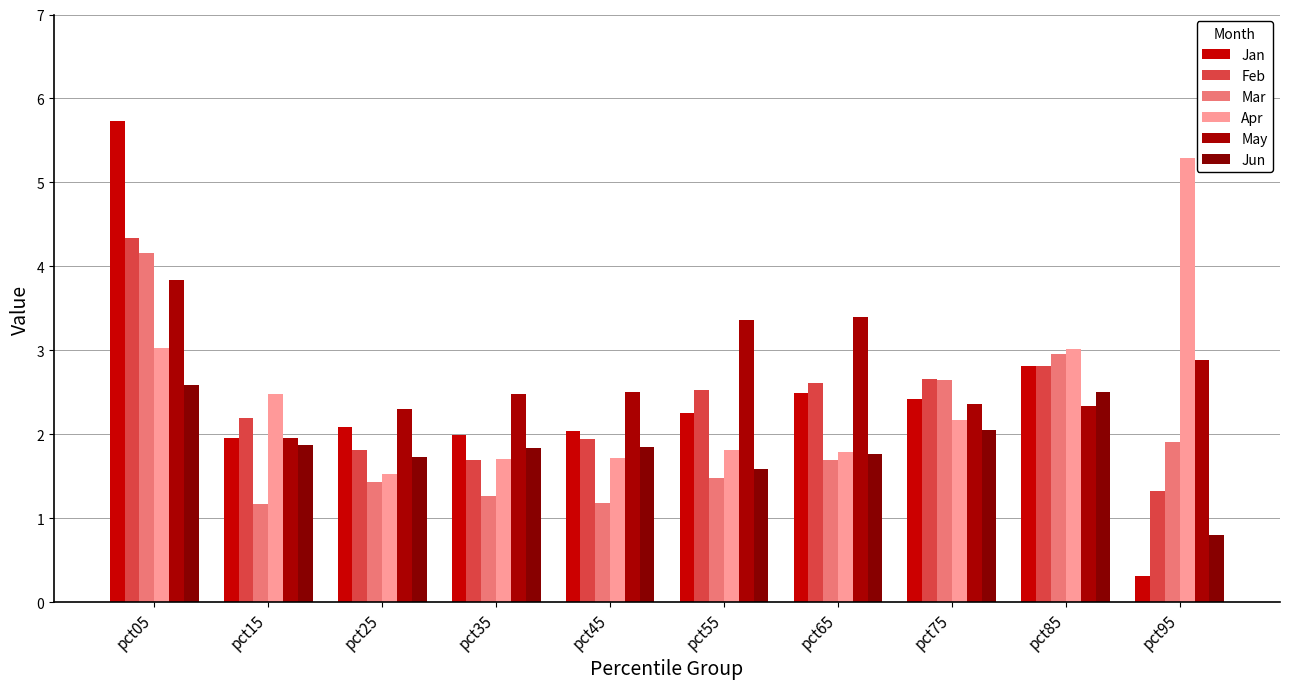

Is it true that Feb equals 1.3 at pct95?

True